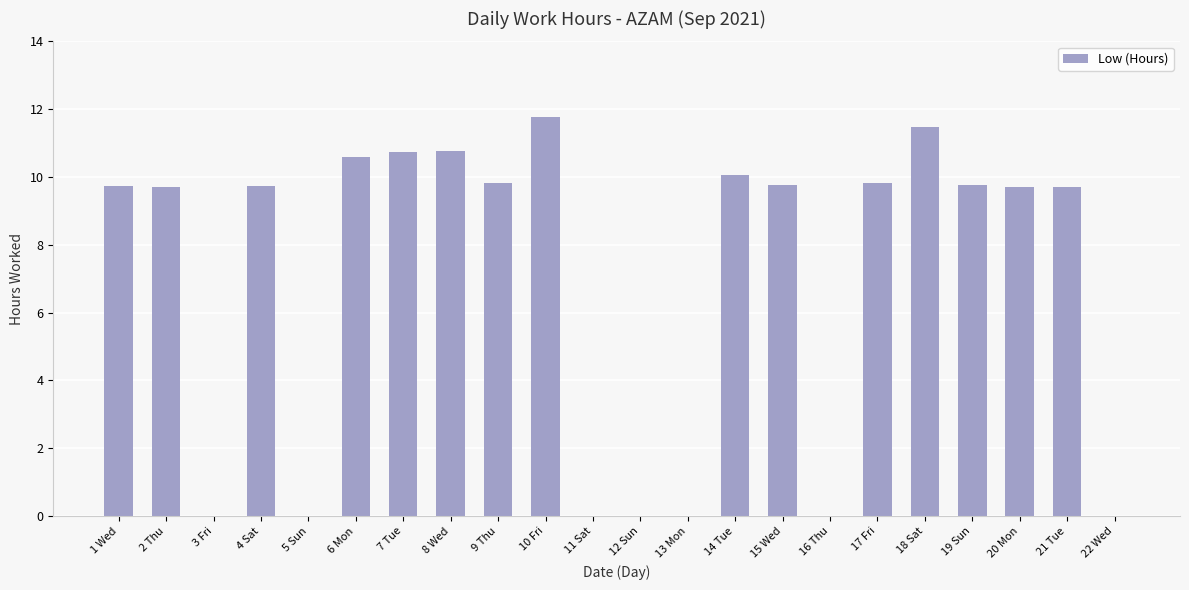

What is the greatest value displayed?

11.8